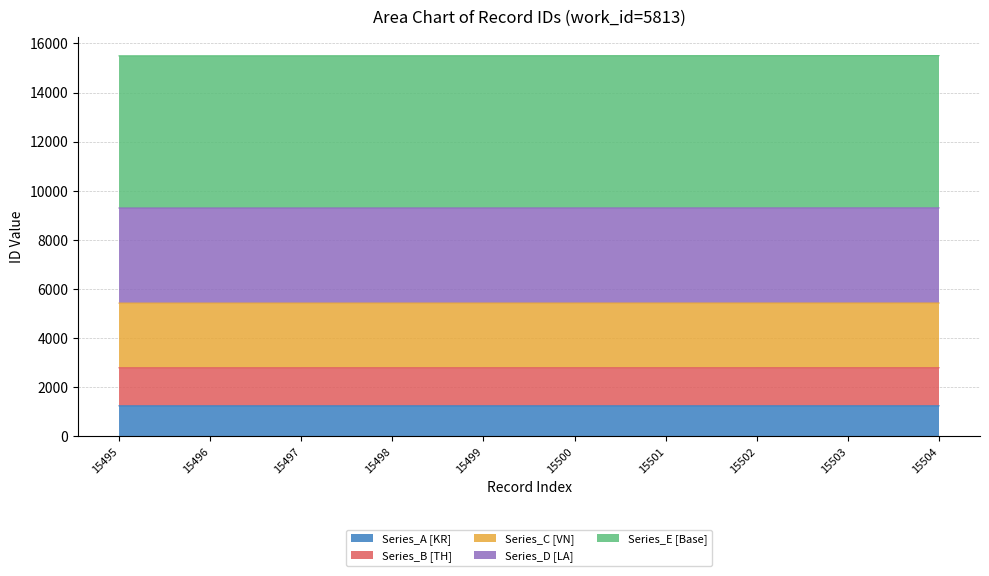

What is the average value?

1240.0